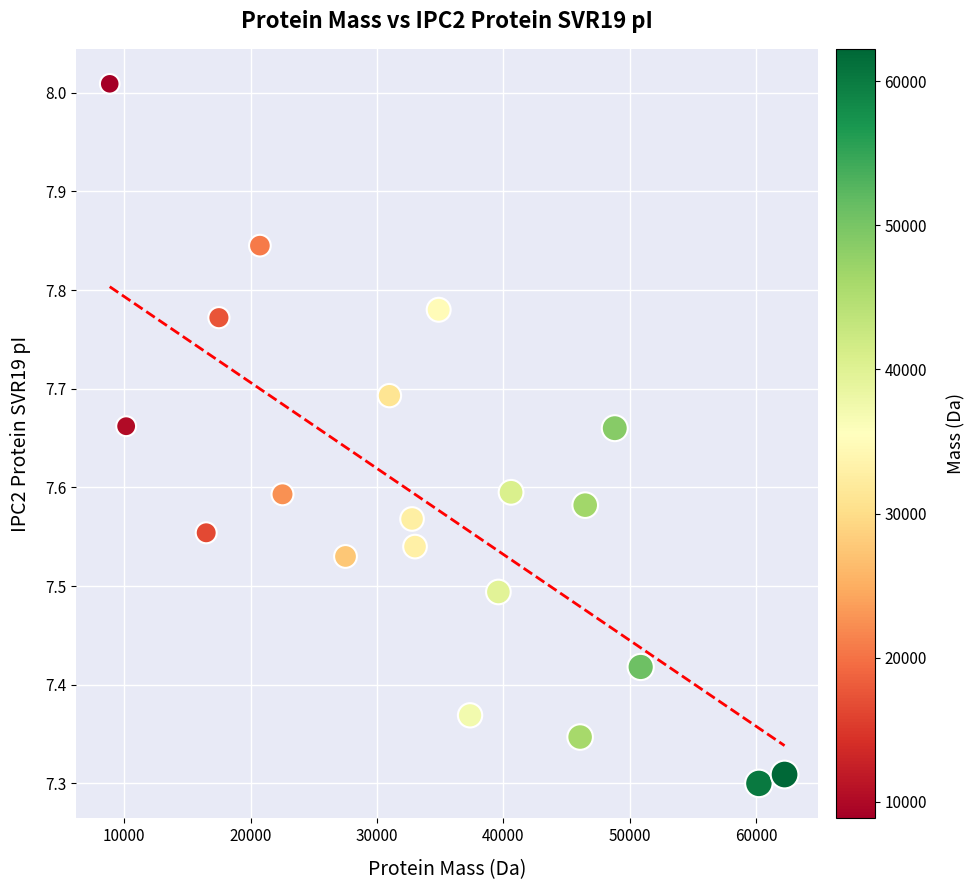

What is the range of X values (max minus min)?

53401.8